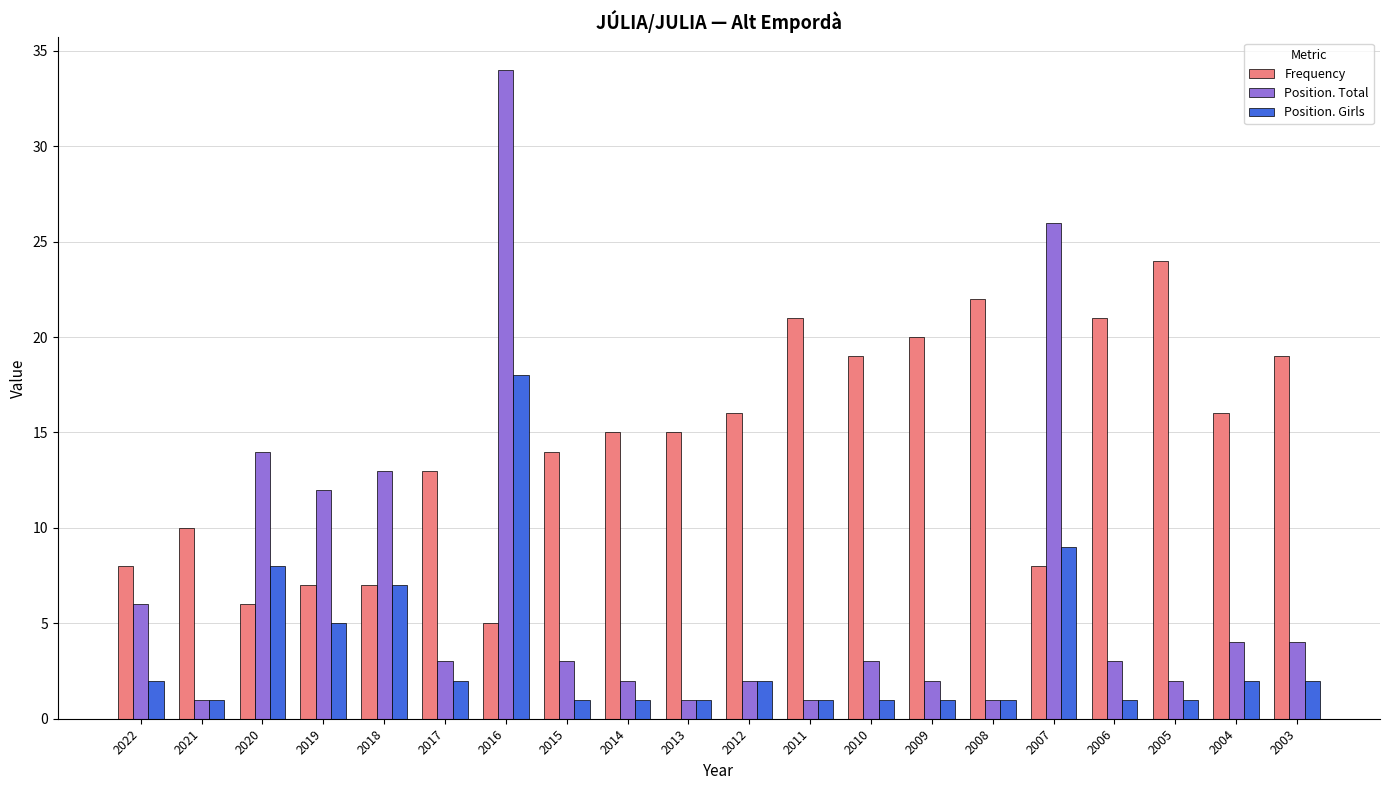

Rank the series by their maximum value, from highest to lowest.

Position. Total, Frequency, Position. Girls